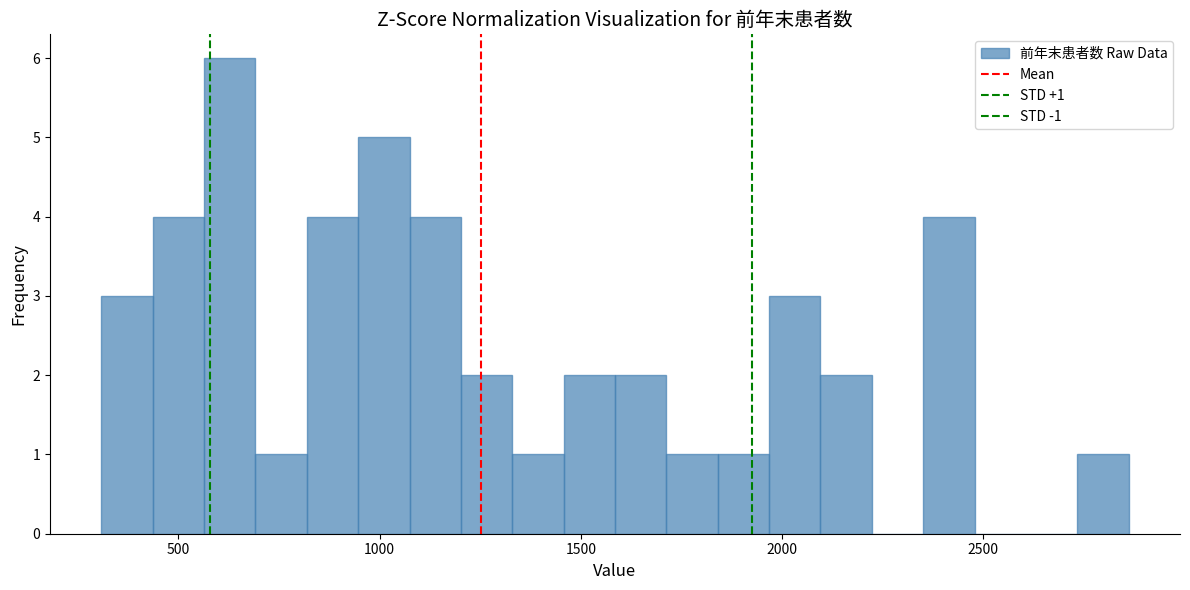

Read against the x-axis, roughly where is the centre of the tallest bar?

650